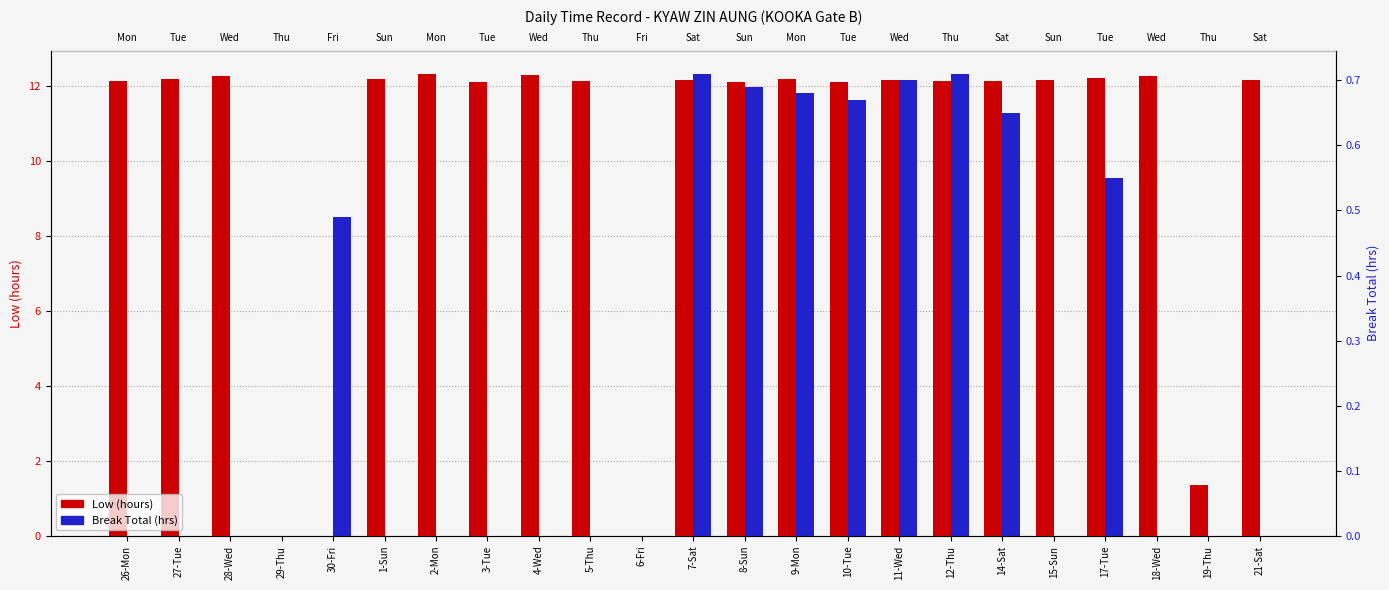

Is it true that Low (hours) equals 12.2 at 7-Sat?

True